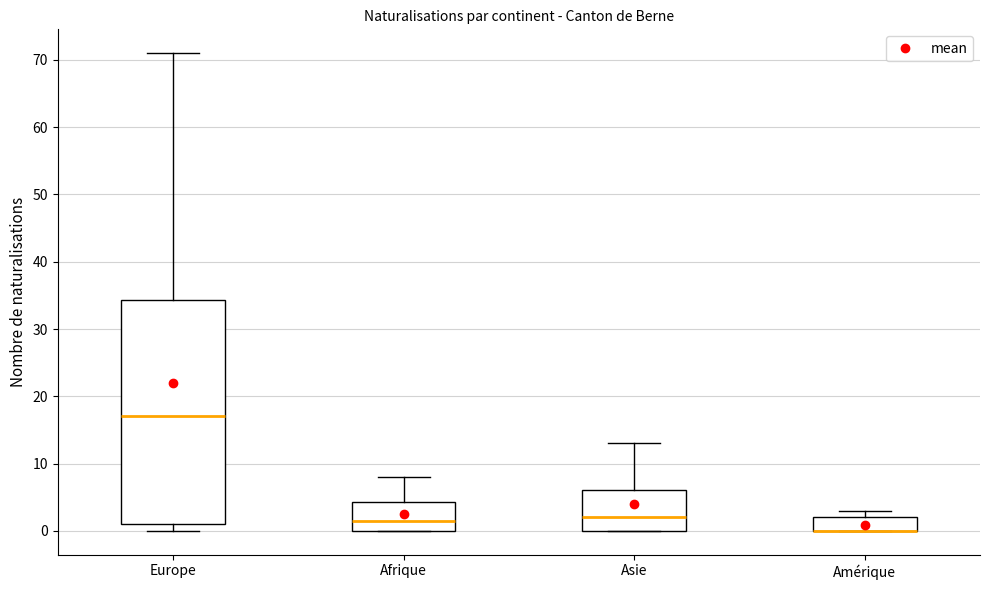

Which box is the tallest, from its lower edge to its upper edge?

Europe